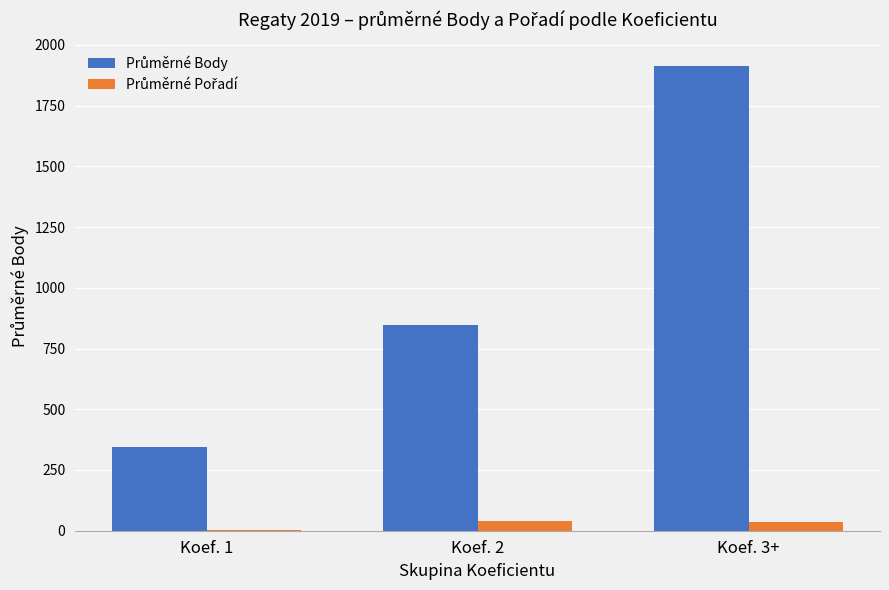

What is the maximum value shown in the chart?

1913.5